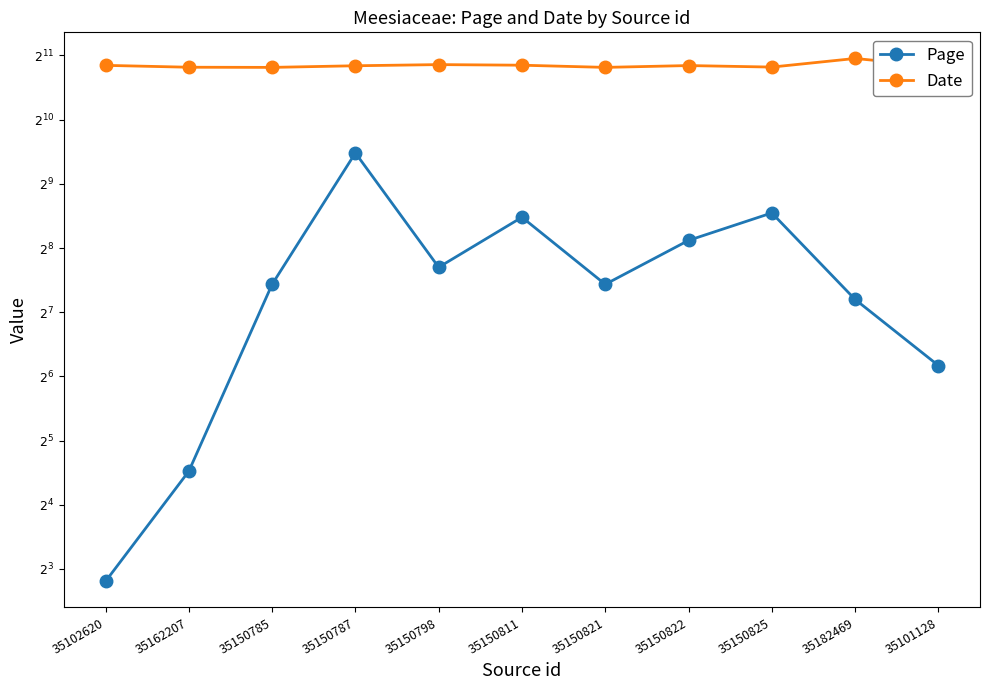

Which has a higher value, 35150825 or 35102620?

35150825